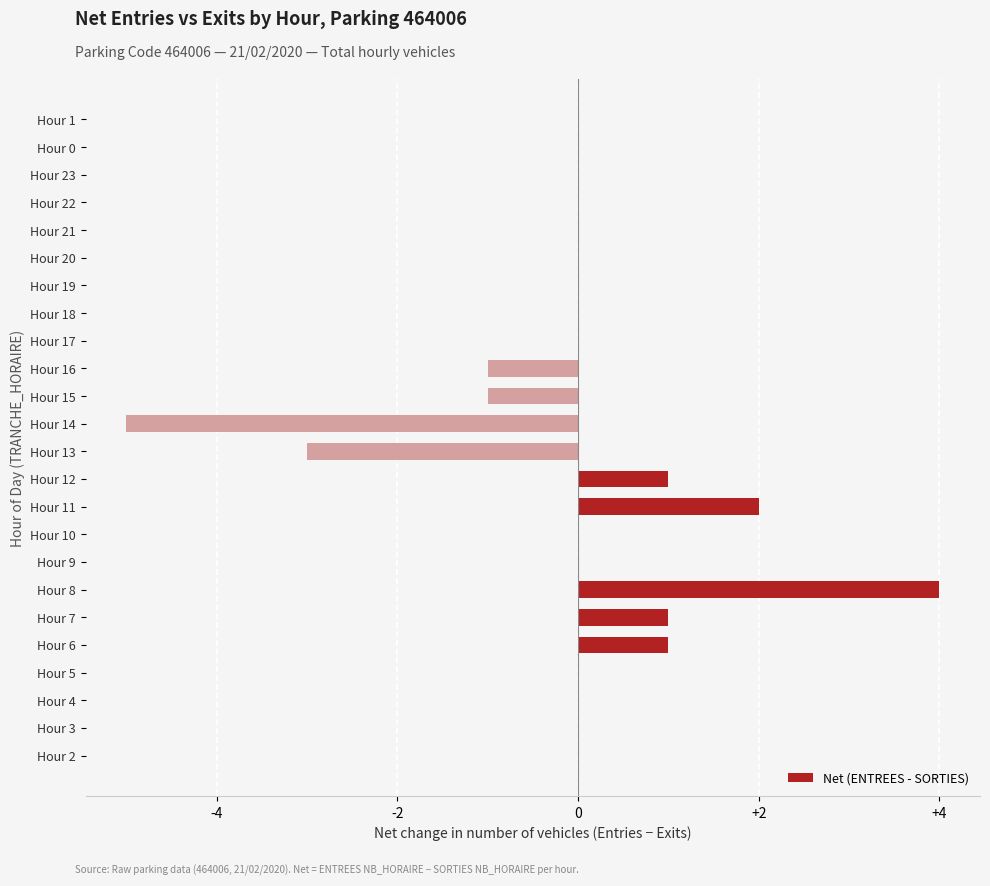

Are the bars horizontal?

Yes